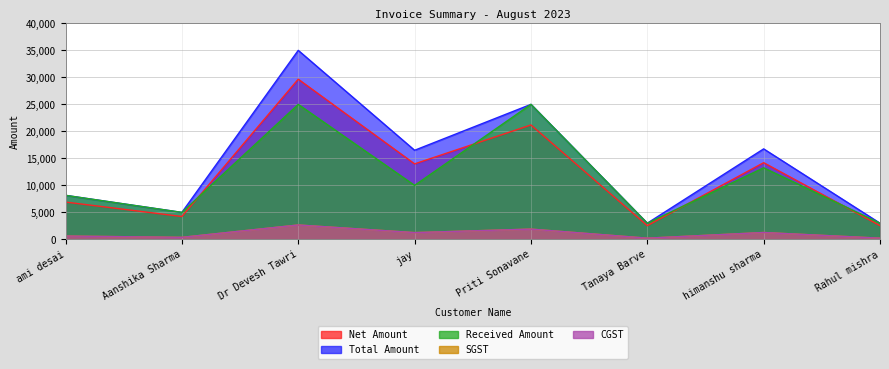

How many lines are shown in the chart?

5